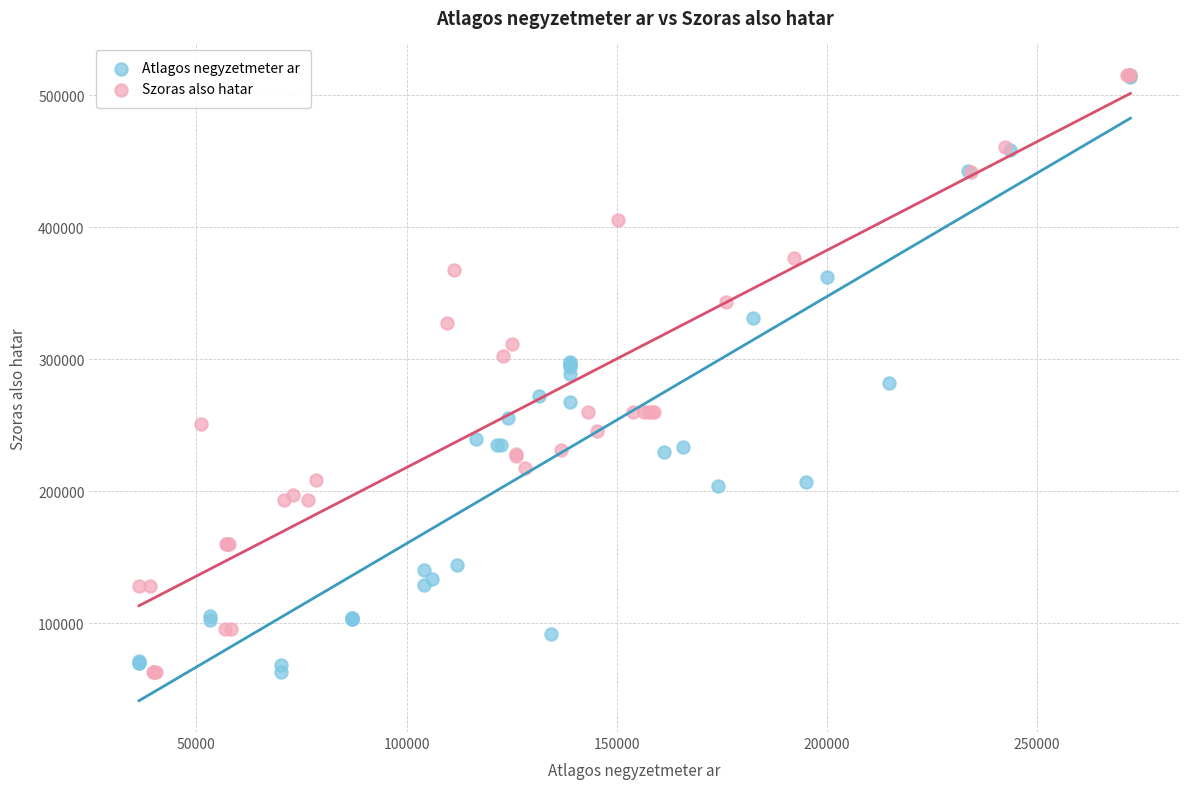

What are all the series names shown in the legend?

Atlagos negyzetmeter ar, Szoras also hatar